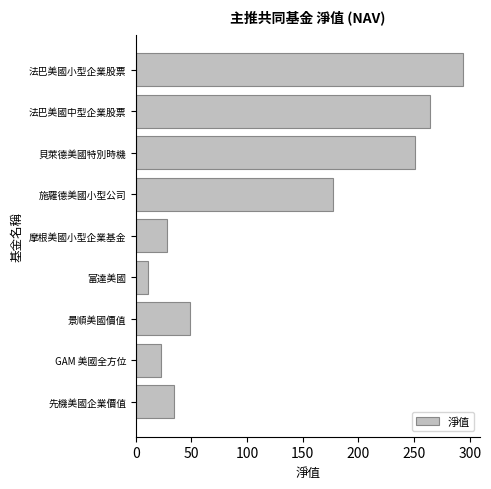

Reading bottom to top, list all the values displayed in this chart.

先機美國企業價值=34.4	GAM 美國全方位=23.0	景順美國價值=48.6	富達美國=11.1	摩根美國小型企業基金=28.3	施羅德美國小型公司=177.0	貝萊德美國特別時機=250.4	法巴美國中型企業股票=264.1	法巴美國小型企業股票=294.3